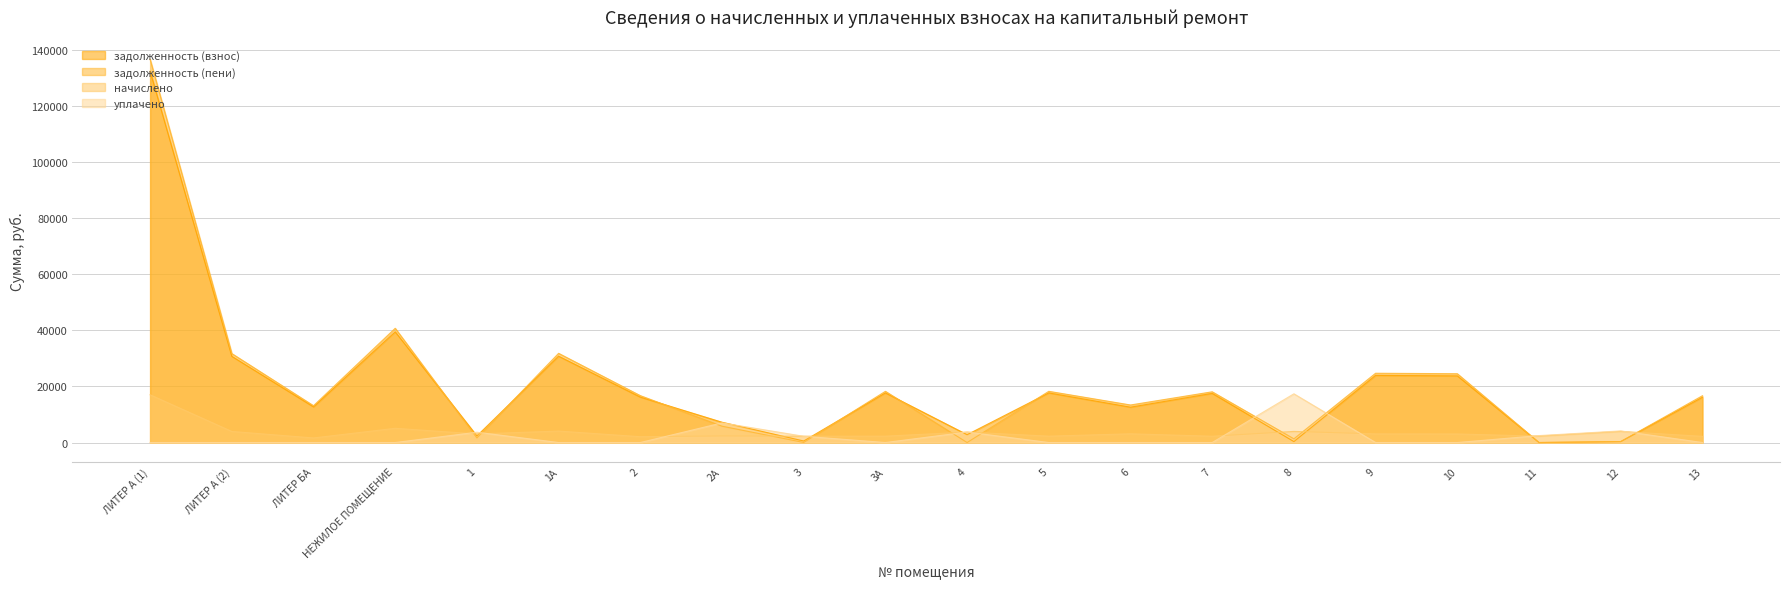

How many lines are shown in the chart?

4